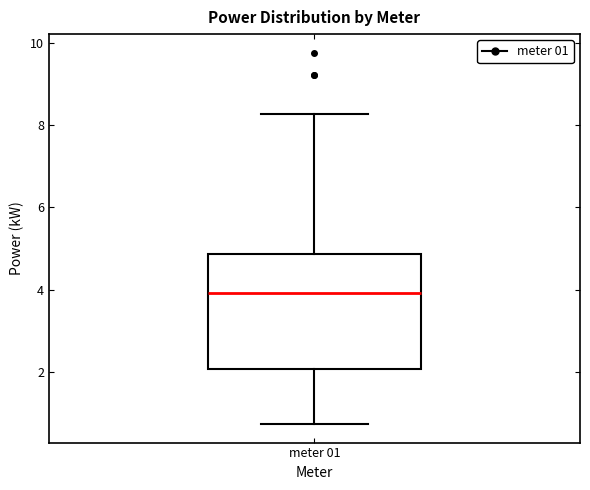

Where does the median line of the box for meter 01 sit on the y-axis? The values are not printed on the chart, so give them approximately, as read against the axis.

4.0